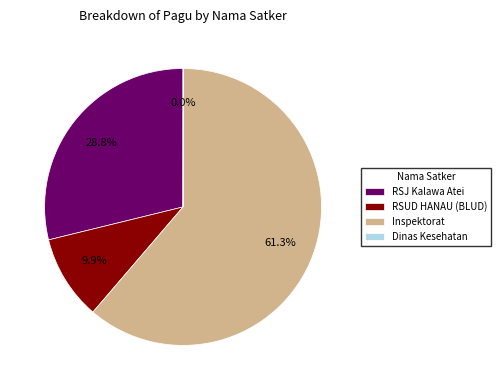

What is the total percentage of Inspektorat and RSJ Kalawa Atei?

90.1%